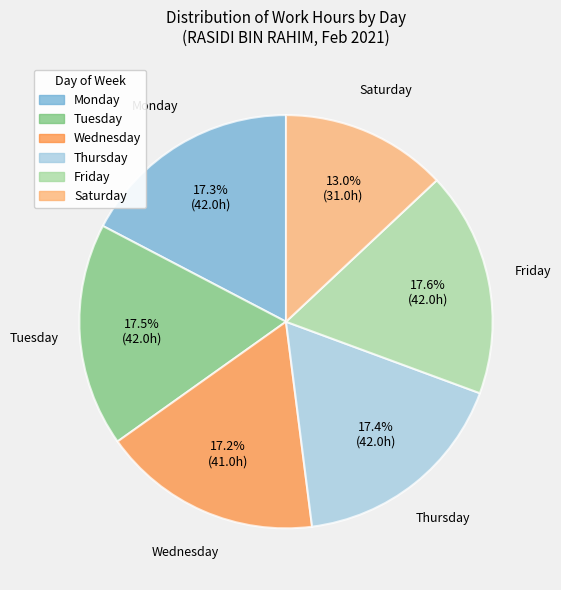

Count the number of slices in the pie.

6